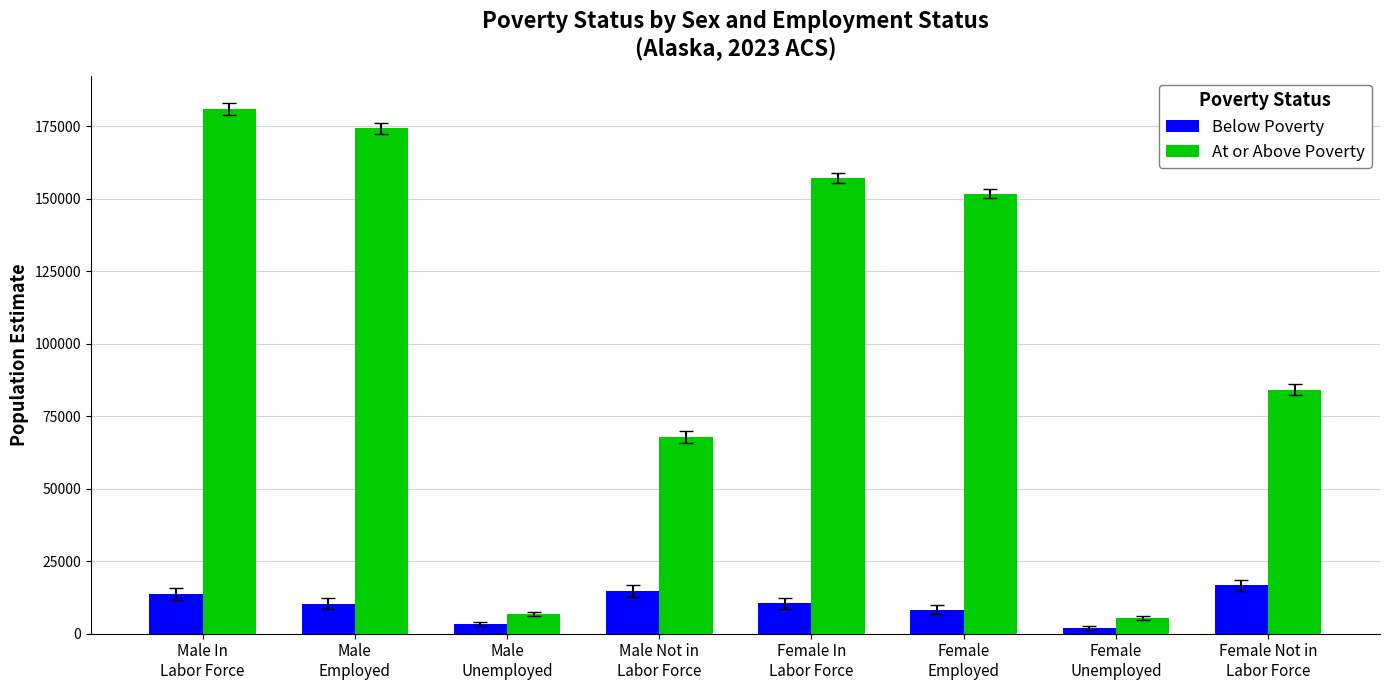

List the series in order of their peak value, lowest first.

Below Poverty, At or Above Poverty